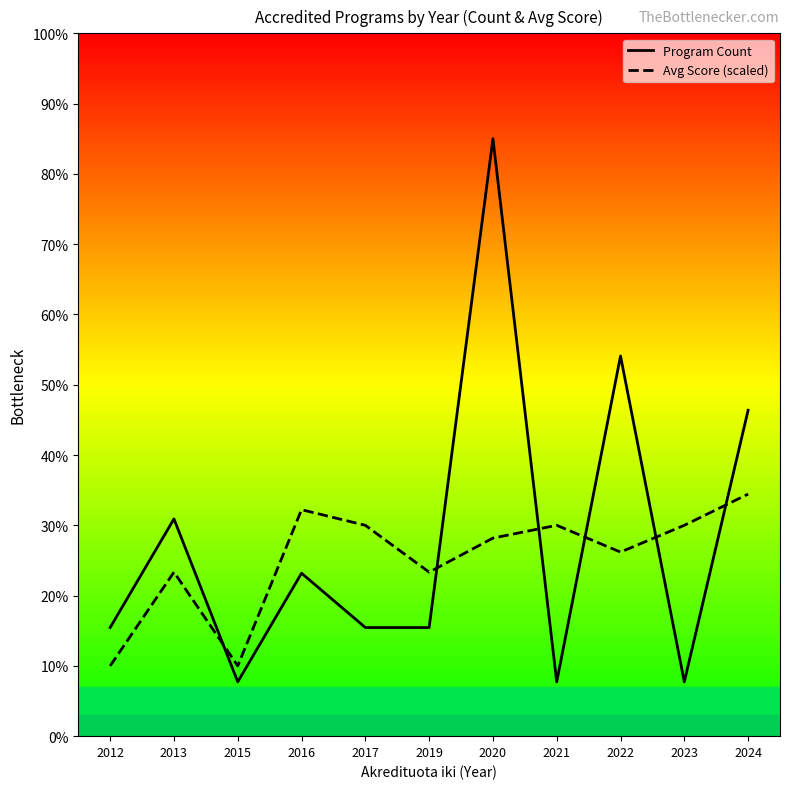

The Program Count series shows 30.9 at 2013. True or false?

True